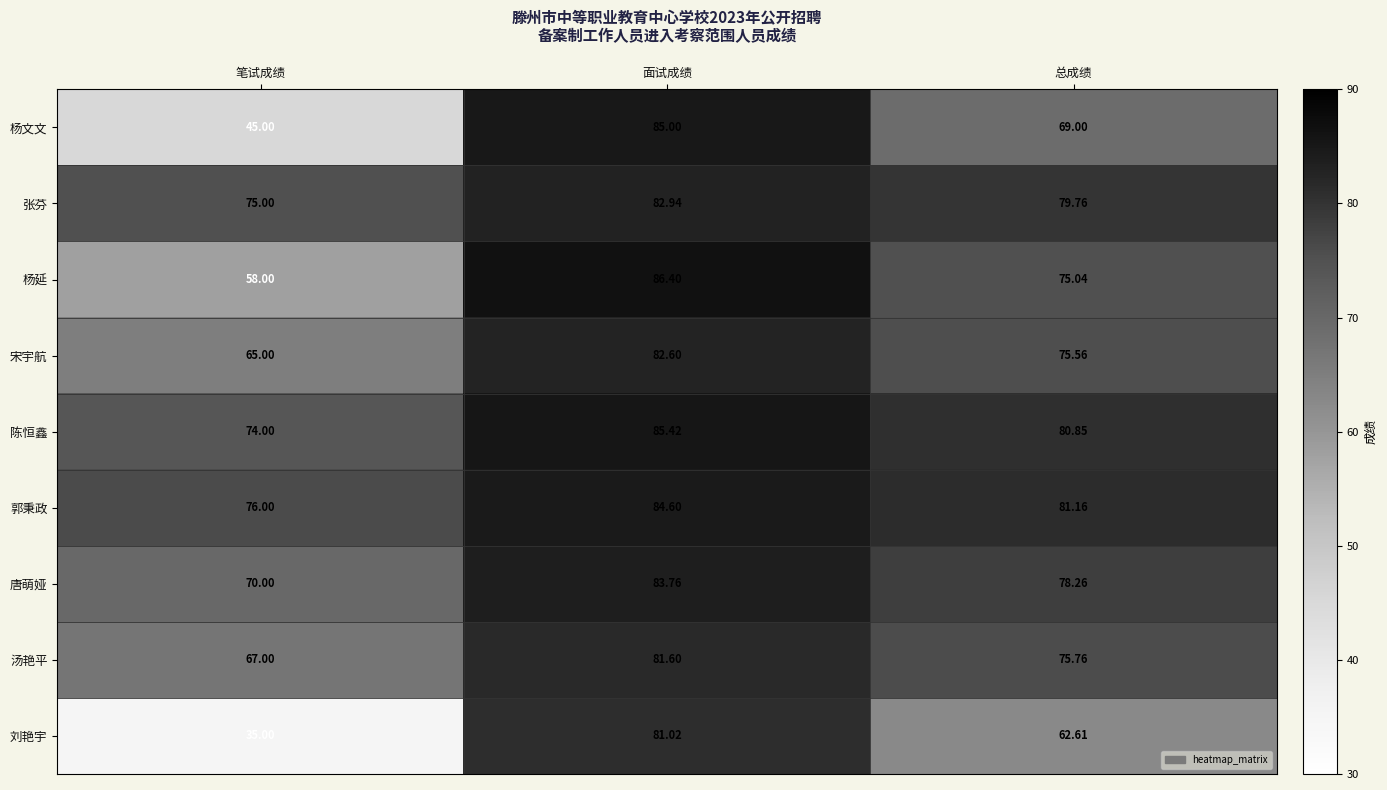

Between 笔试成绩 and 总成绩, which series saw the biggest shift?

刘艳宇